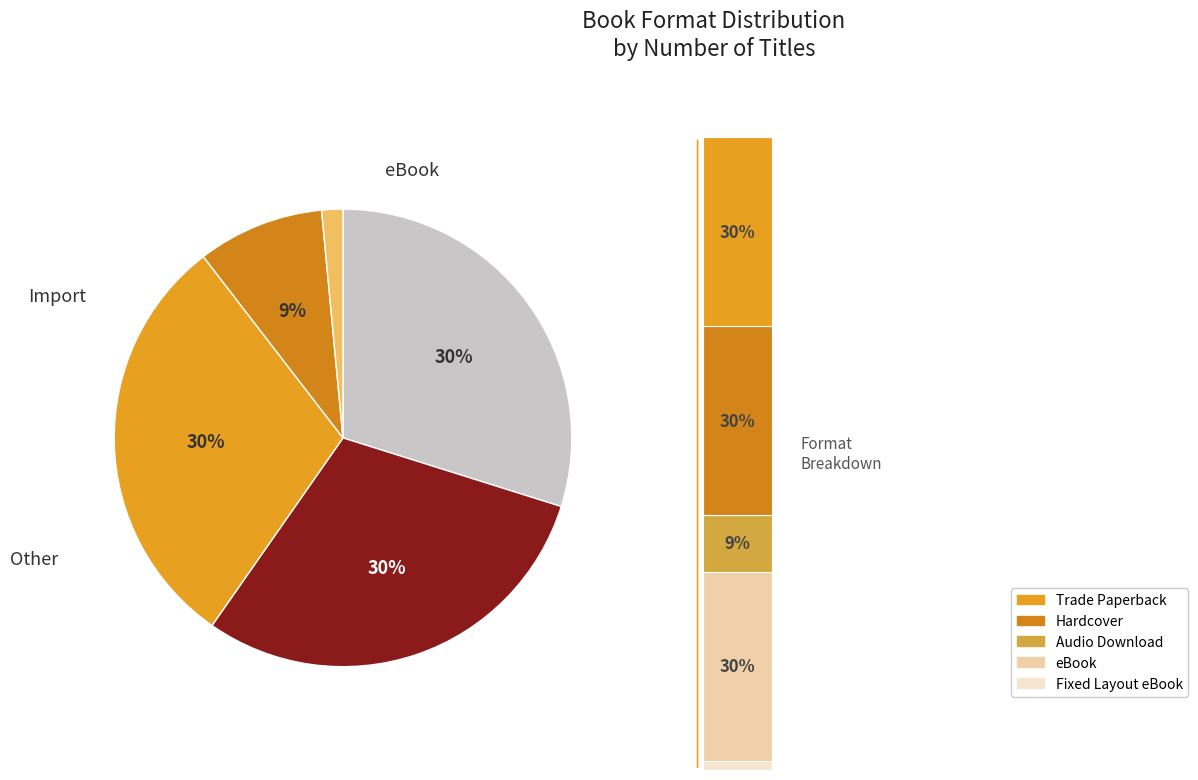

To the nearest percent, what percentage of the pie is Audio Download?

9%